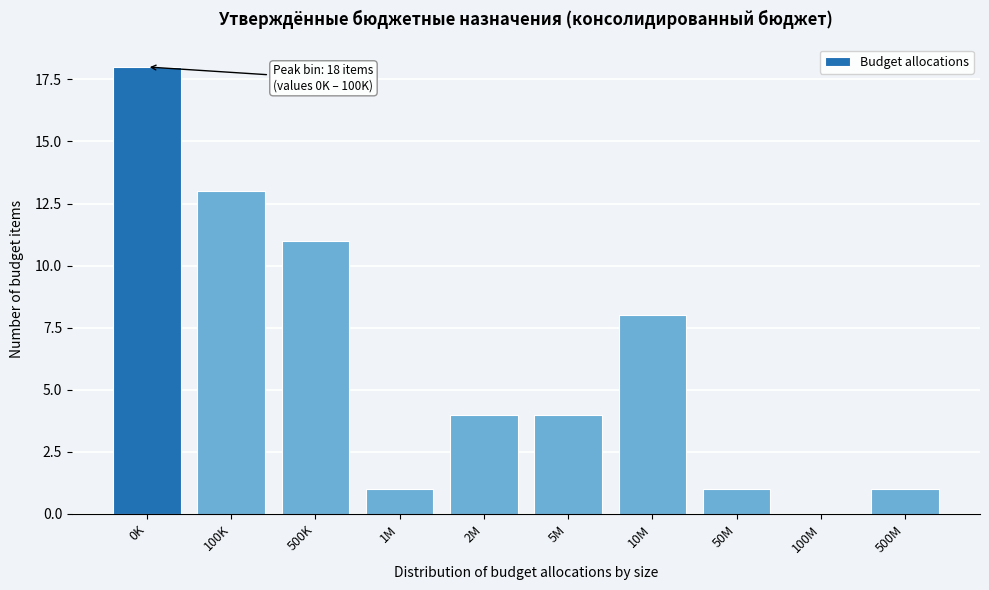

Reading left to right, list all the values displayed in this chart.

0K=18	100K=13	500K=11	1M=1	2M=4	5M=4	10M=8	50M=1	100M=0	500M=1